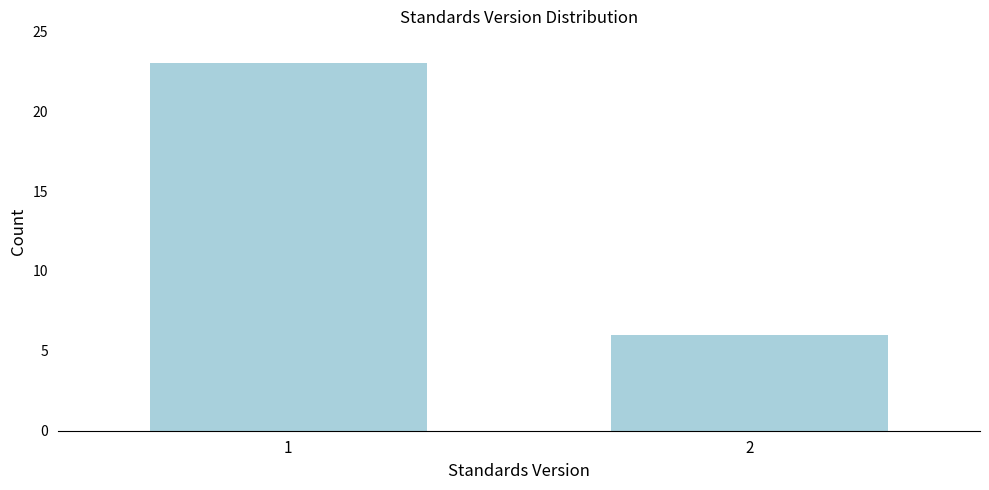

Reading left to right, list all the values displayed in this chart.

23	6